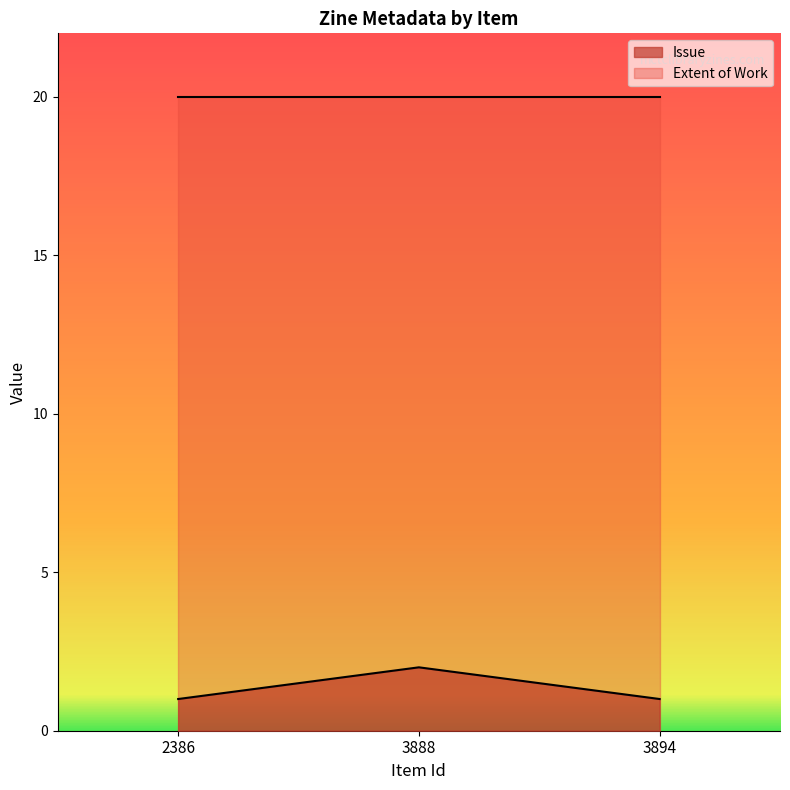

What is the smallest value displayed?

1